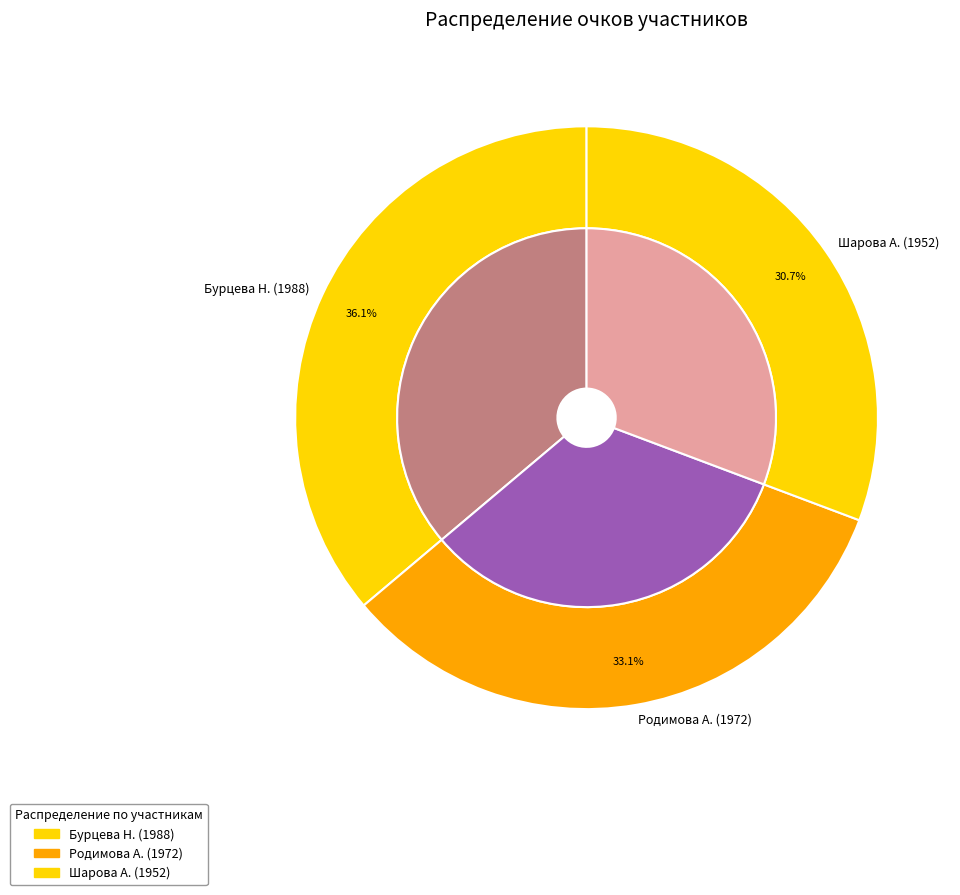

How many segments does this pie chart have?

3